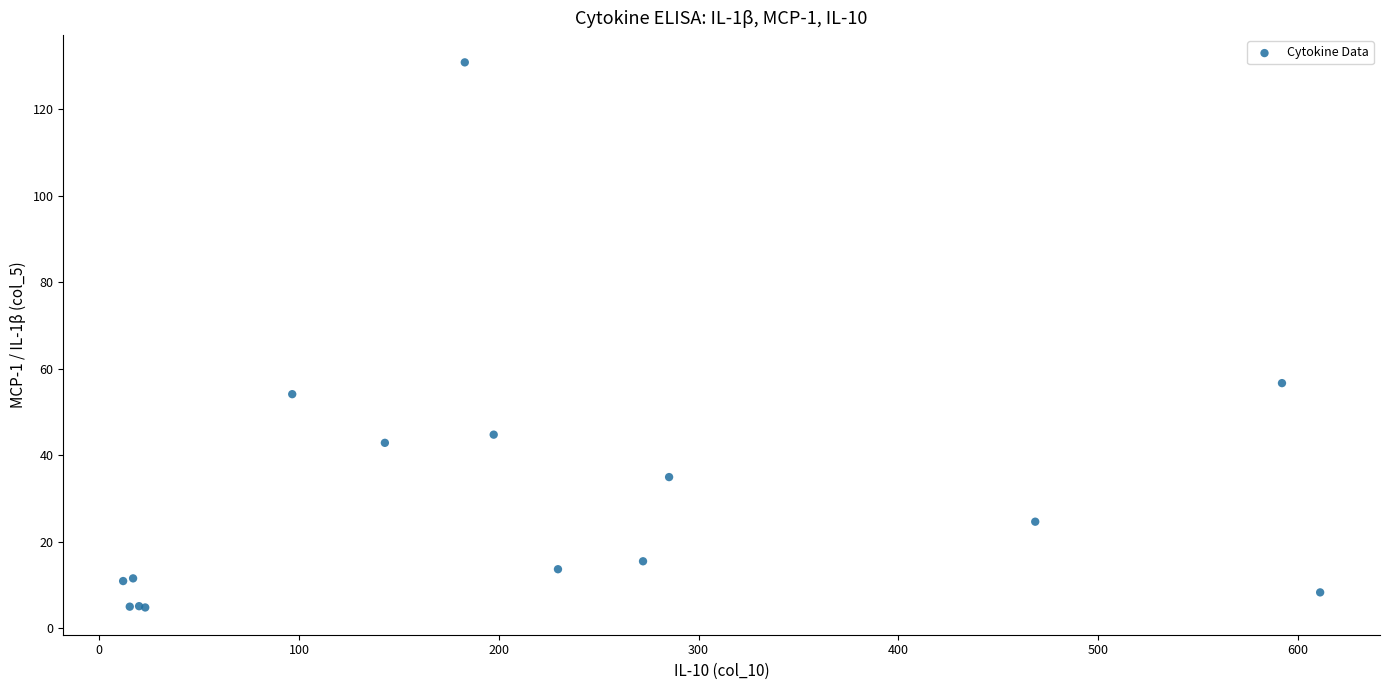

What Y value in the scatter plot is closest to 67?

56.7